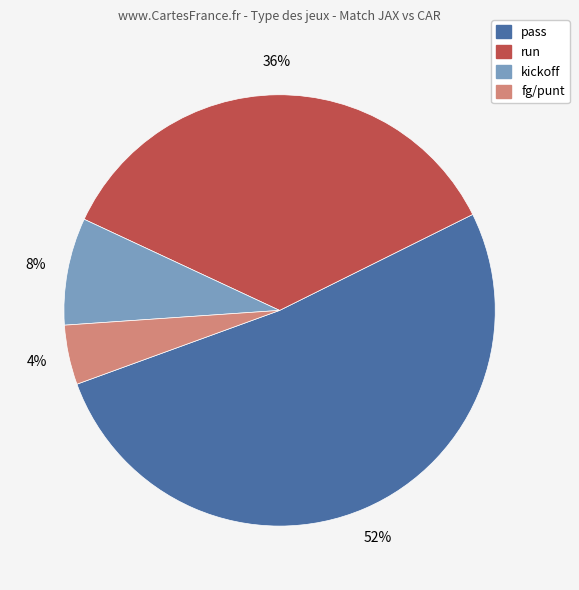

To the nearest percent, what is the average slice percentage?

25%